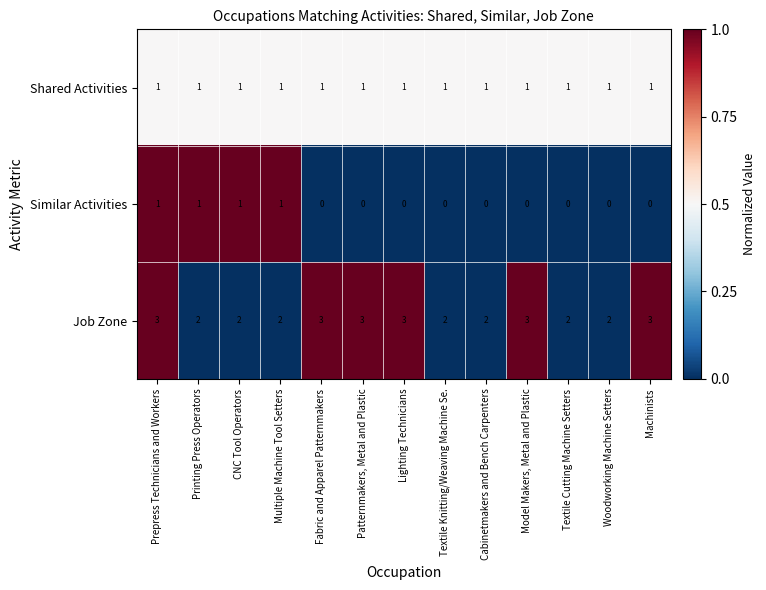

Is the value of Job Zone at Woodworking Machine Setters greater than the value of Similar Activities at Cabinetmakers and Bench Carpenters?

Yes